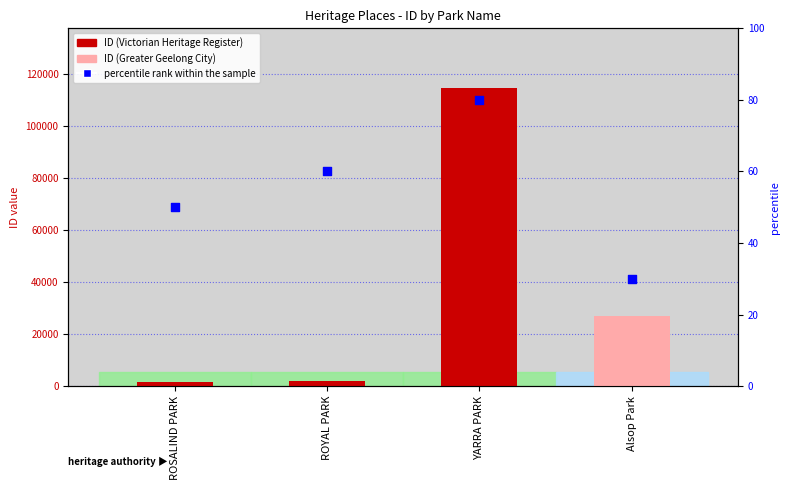

At which category is the sum across all series the highest?

YARRA PARK